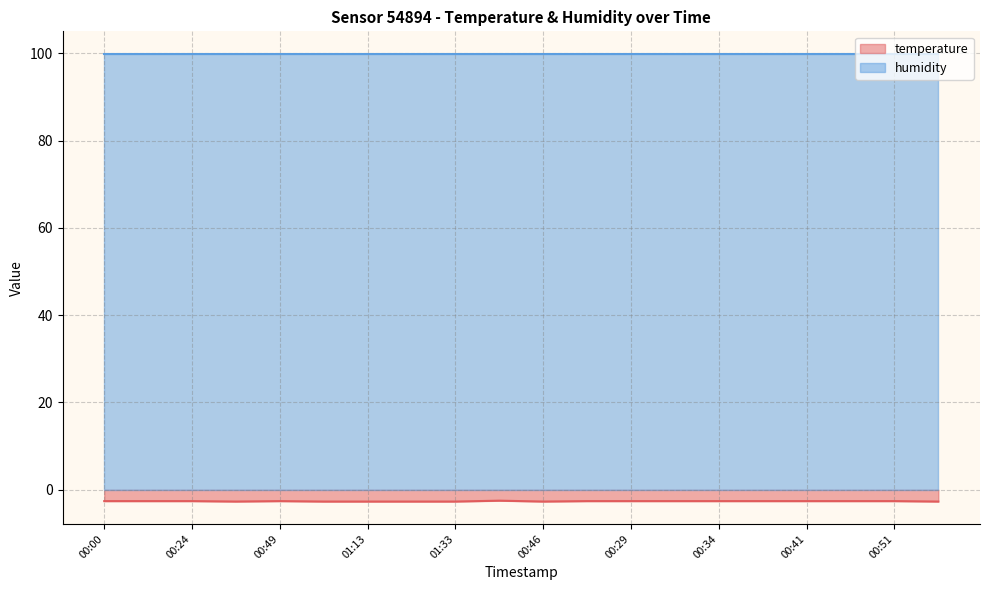

How many points are higher than both their immediate neighbors (excluding endpoints)?

2